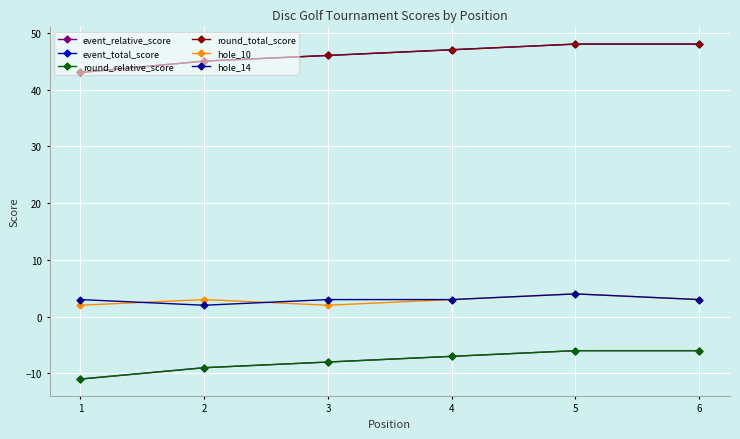

Rank the series at 4 from lowest to highest value.

event_relative_score, round_relative_score, hole_10, hole_14, event_total_score, round_total_score